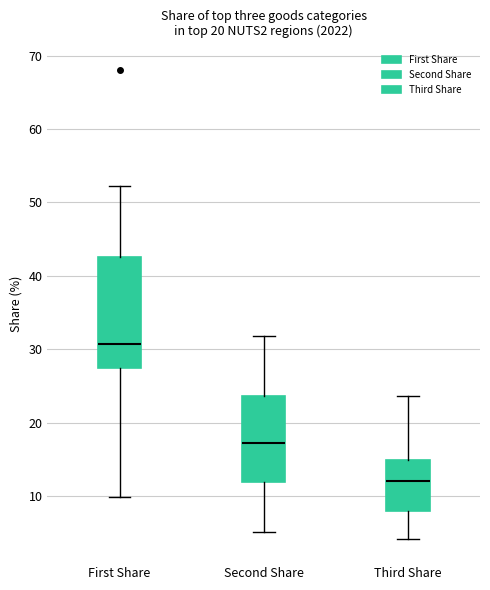

Where is the upper edge of the box for Second Share on the y-axis? The values are not printed on the chart, so give them approximately, as read against the axis.

24